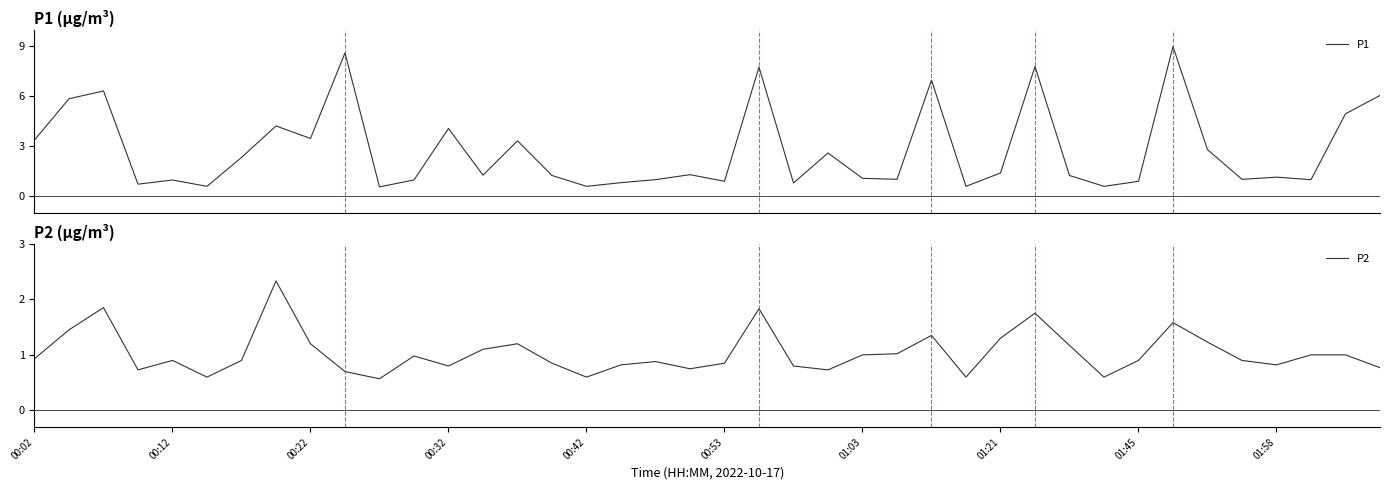

What is the difference between the second highest and second lowest values in the P1 series?

8.0